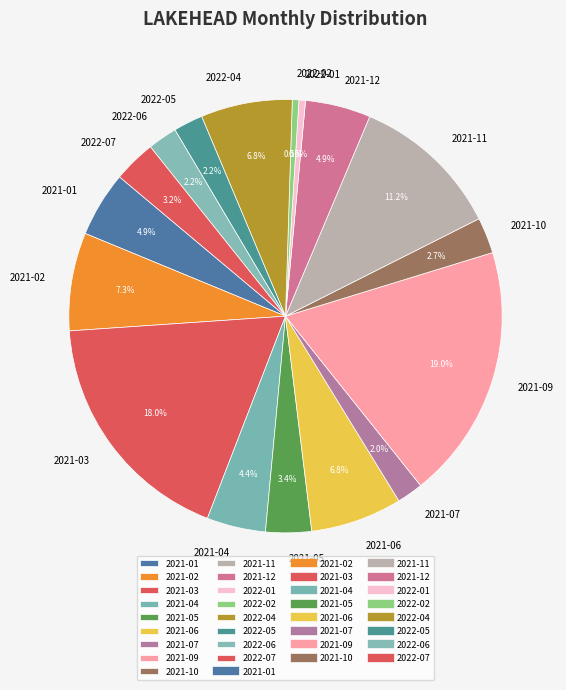

Combined, do 2021-07 and 2021-10 account for over 50%?

No